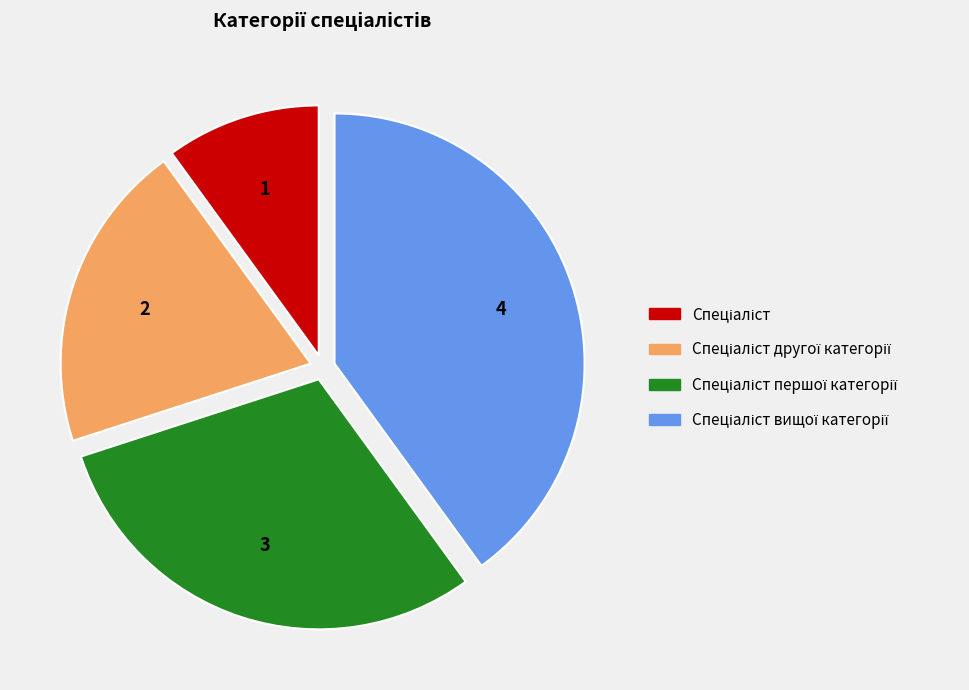

Is there any slice that represents more than half of the pie?

No